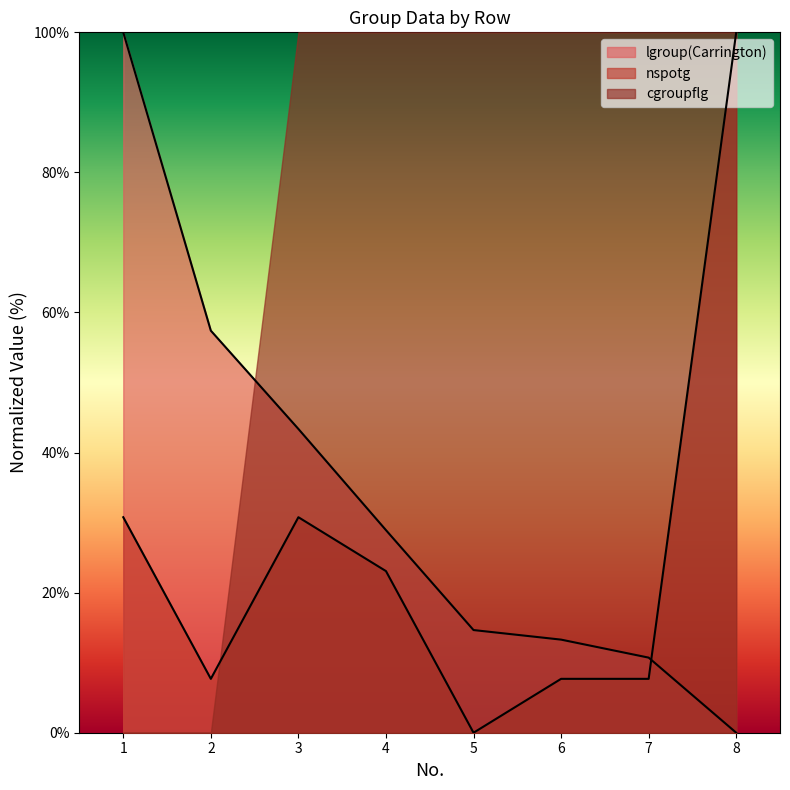

Reading left to right, what are all the values shown in this chart?

lgroup(Carrington): 1=100.0	2=57.4	3=43.4	4=28.9	5=14.7	6=13.3	7=10.7	8=0.0
nspotg: 1=30.8	2=7.7	3=30.8	4=23.1	5=0.0	6=7.7	7=7.7	8=100.0